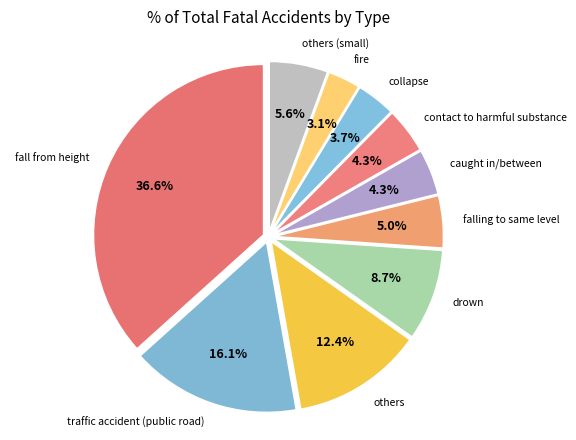

To the nearest percent, what is the combined percentage of contact to harmful substance and collapse?

8%